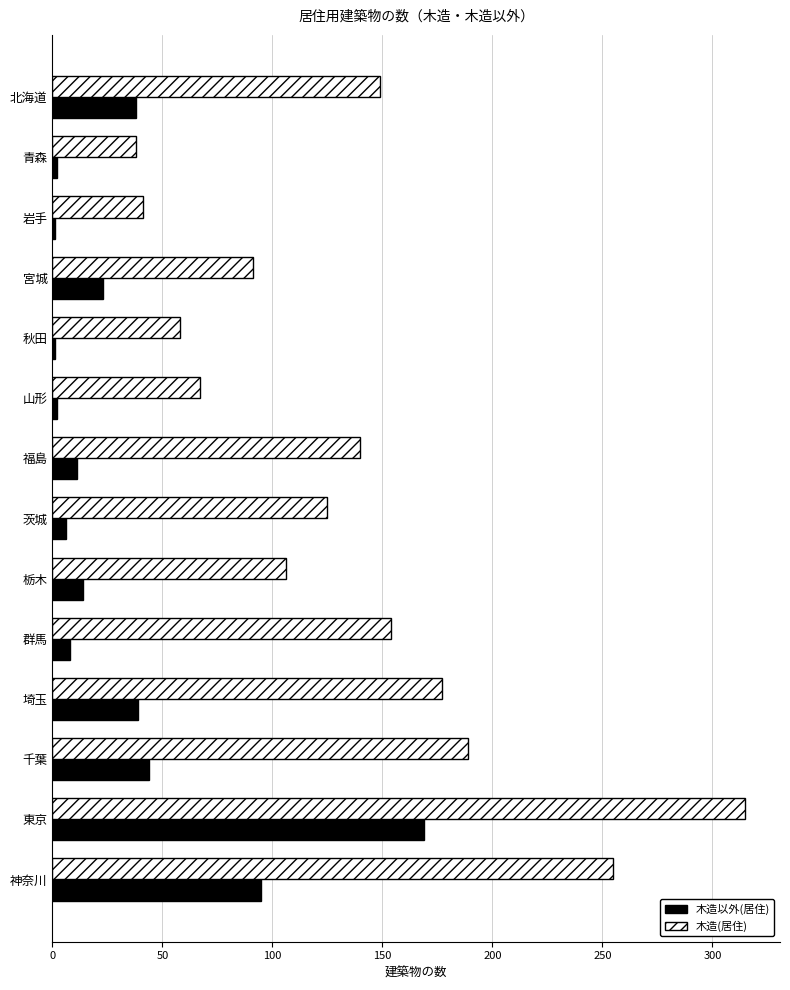

At which label is 木造以外(居住) closest to 85?

神奈川